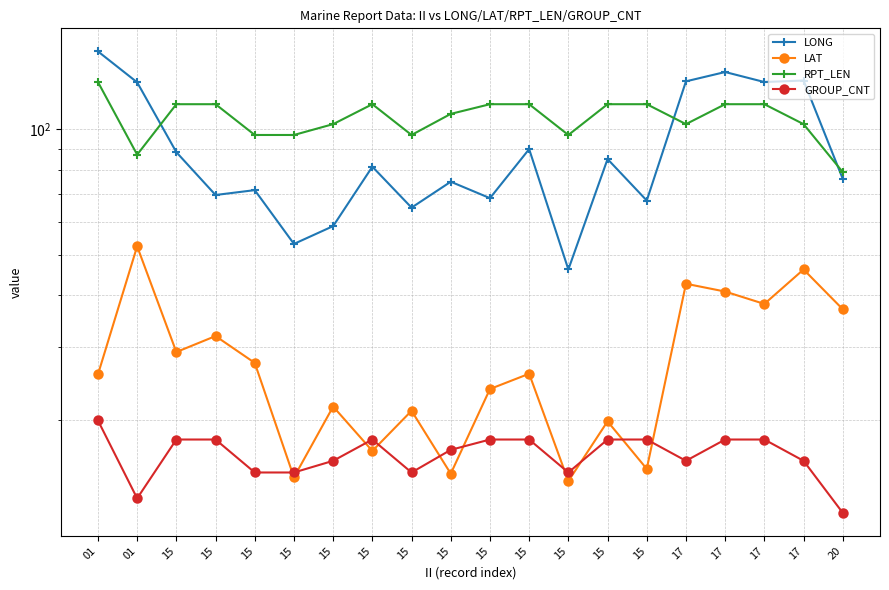

Rank the series at 15 from lowest to highest value.

GROUP_CNT, LAT, LONG, RPT_LEN